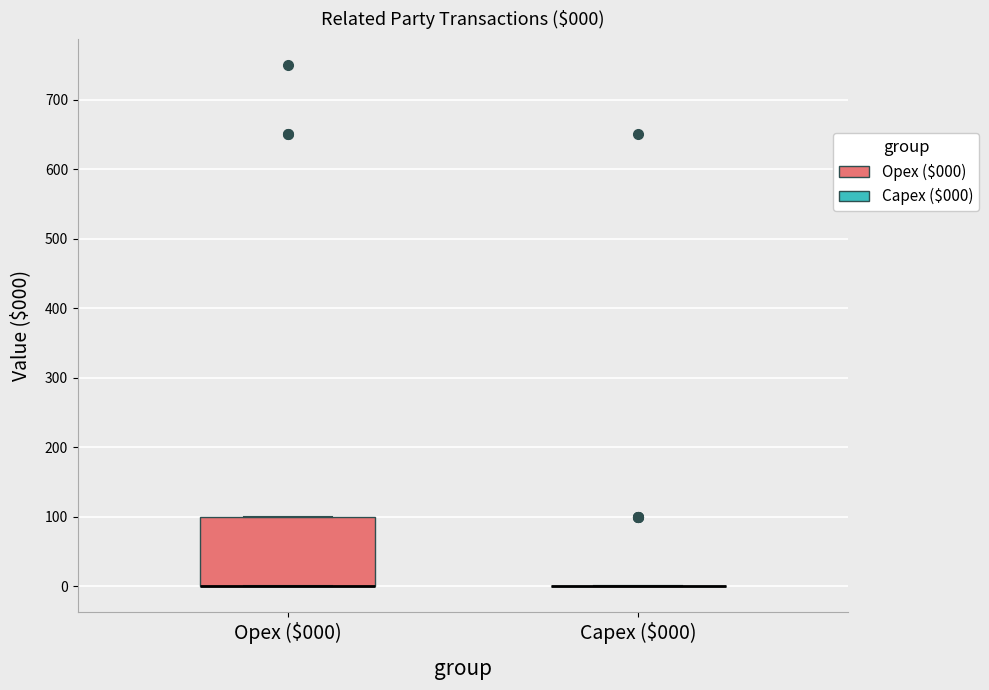

Comparing the boxes themselves (not the whiskers), which one is the tallest?

Opex ($000)